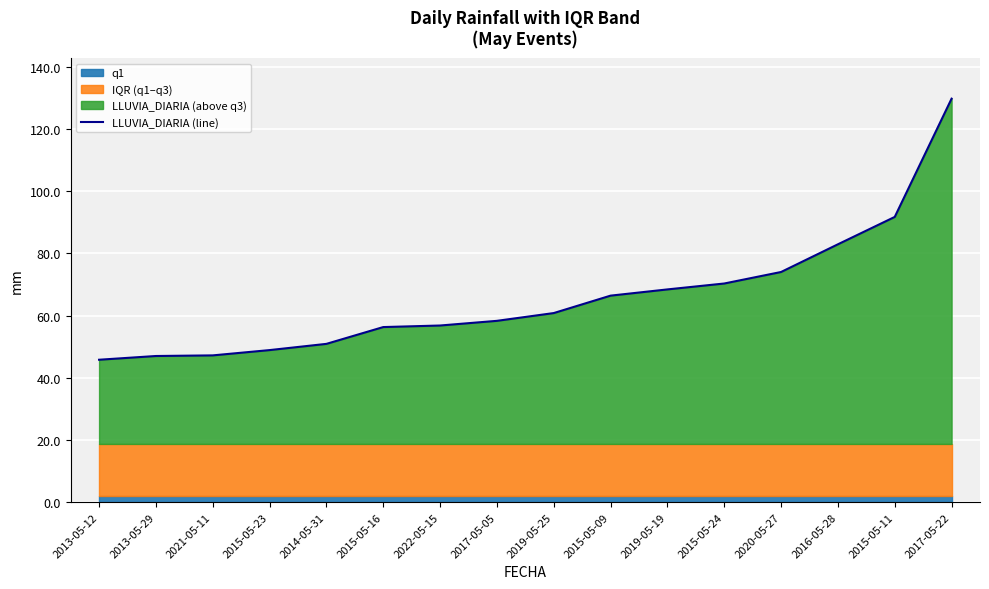

What is the difference between the second highest and minimum values?

45.9